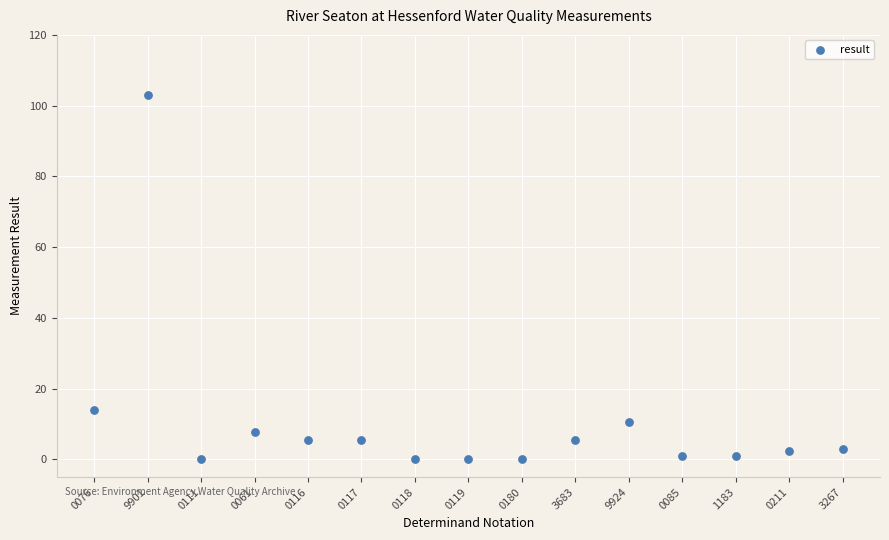

What Y value in the scatter plot is closest to 51?

14.0